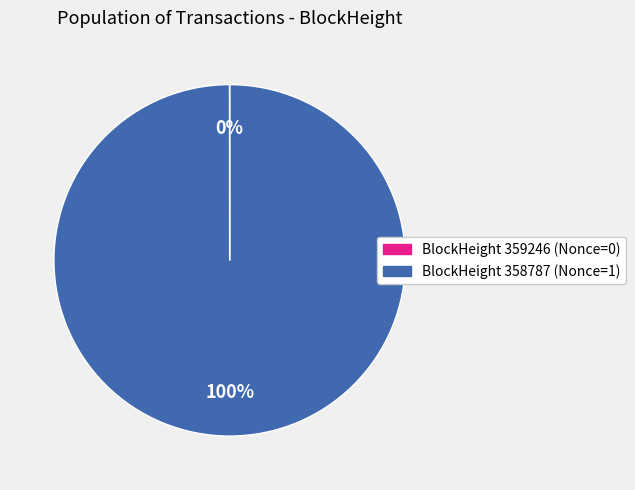

Is there a majority slice in this chart?

Yes